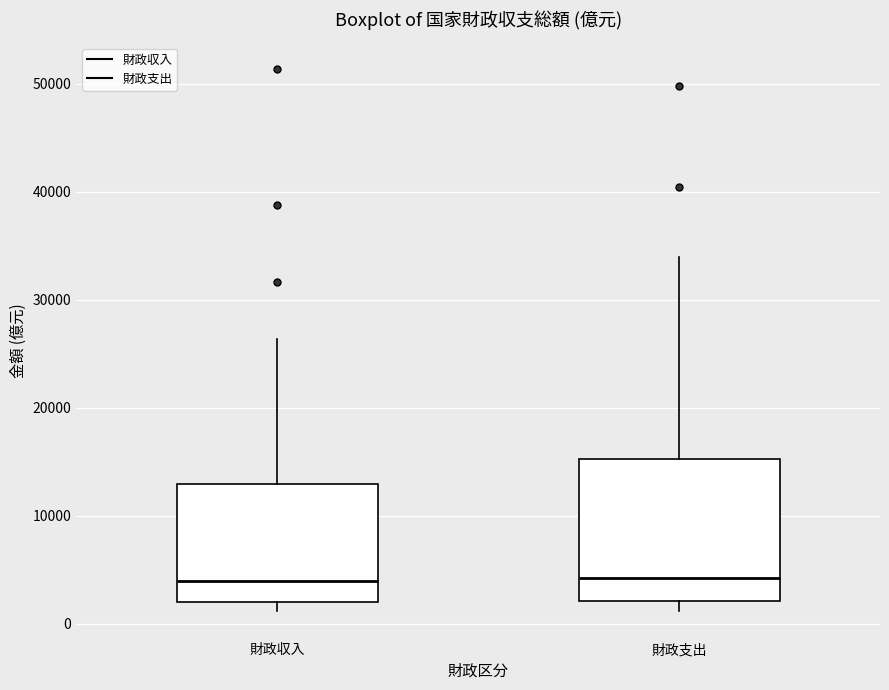

Reading left to right, transcribe this box plot: for each box, give where its median line is, the range the box spans, and where its two whiskers end, as read against the y-axis. The values are not printed on the chart, so give them approximately, as read against the axis.

財政収入: median 4000, box 2000 to 13000, whiskers 1000 to 26000
財政支出: median 4000, box 2000 to 15000, whiskers 1000 to 34000